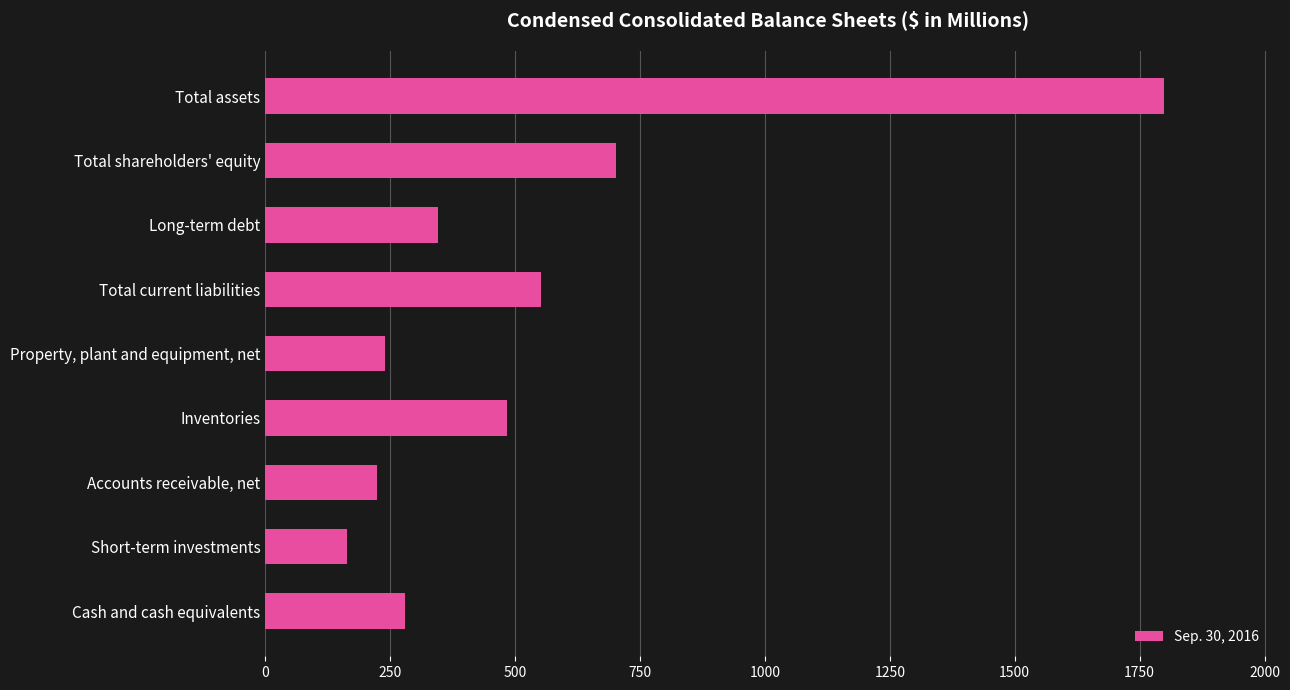

What is the ratio of the value at Accounts receivable, net to the value at Short-term investments?

1.4